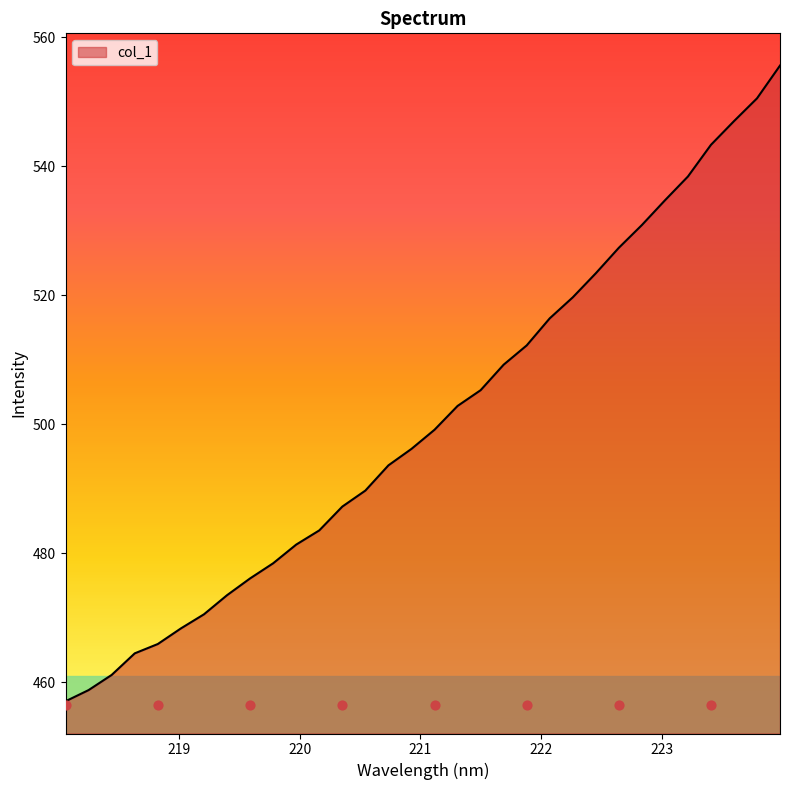

Which has a higher value, 219.2067 or 222.6447?

222.6447